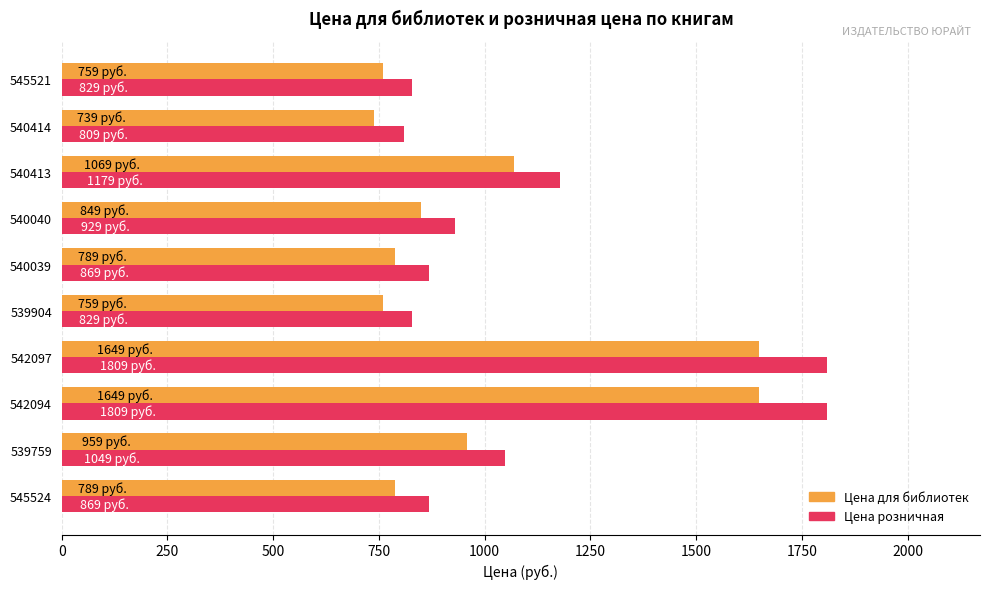

Is it true that Цена для библиотек equals 180 at 540039?

False